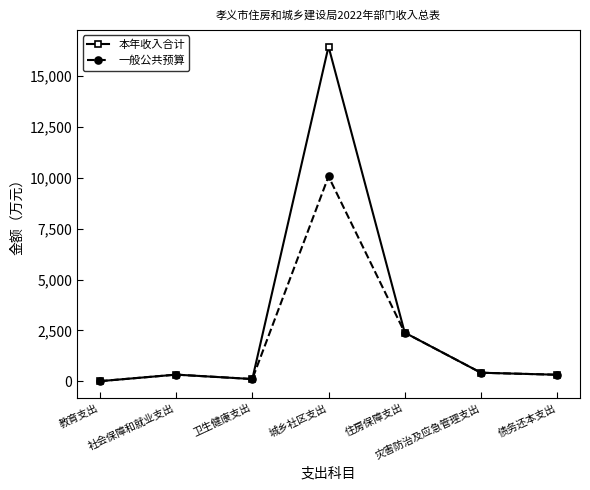

How many lines are shown in the chart?

2